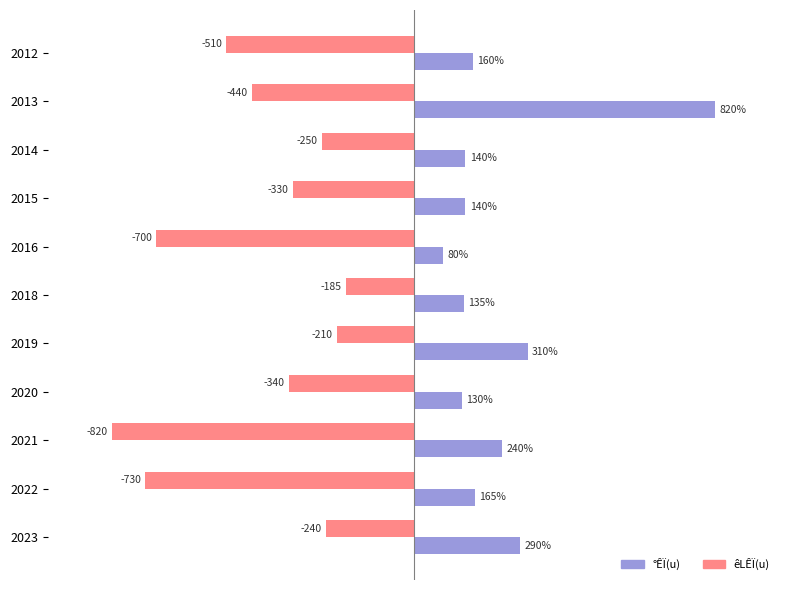

What are all the series names shown in the legend?

°ÊÏ(u), êLÊÏ(u)